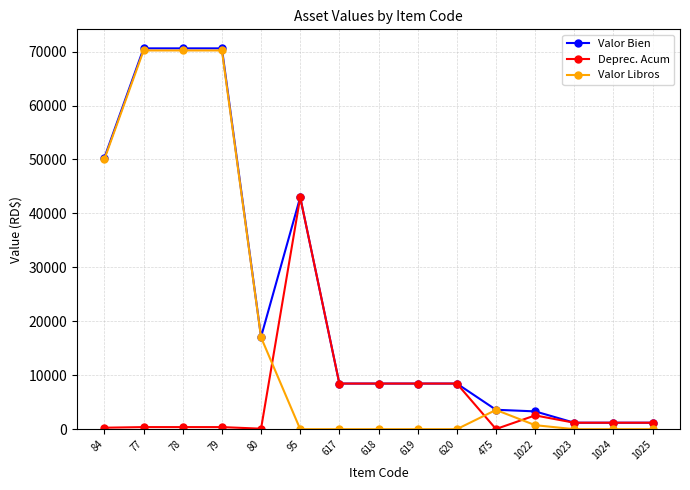

At which label is Valor Bien closest to 35899?

95